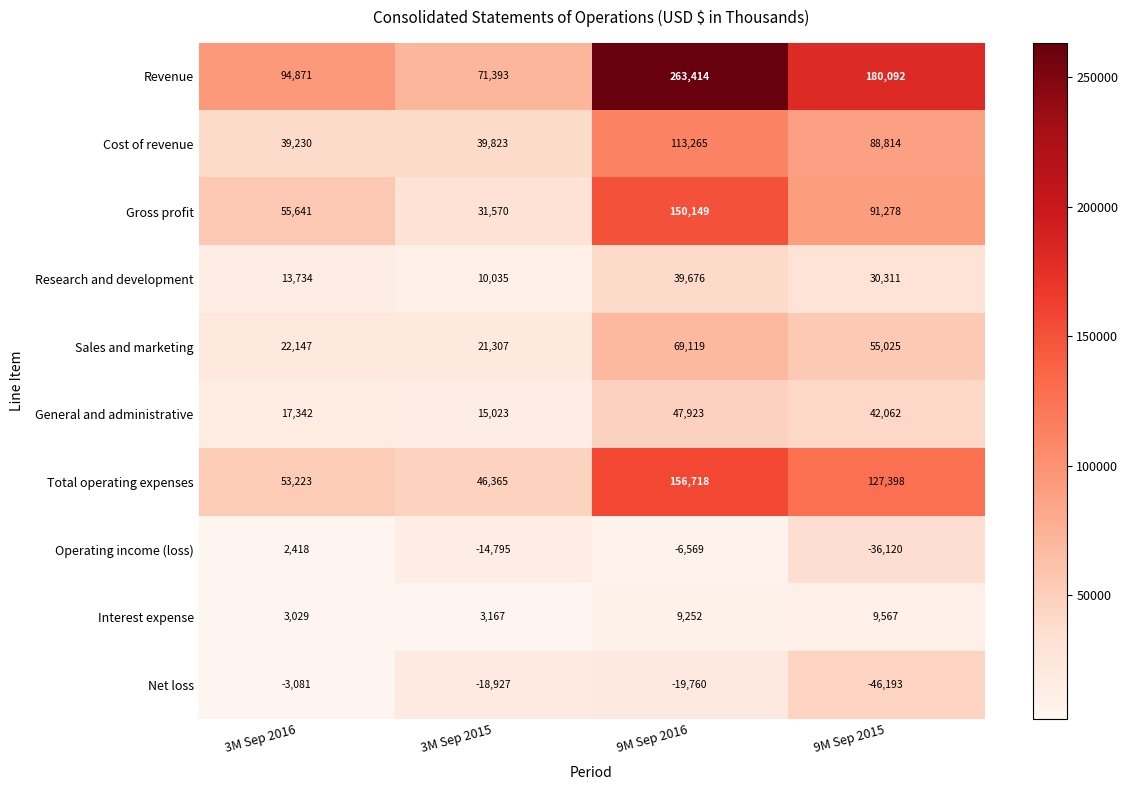

The value of Revenue at 3M Sep 2016 is 21351. True or false?

False